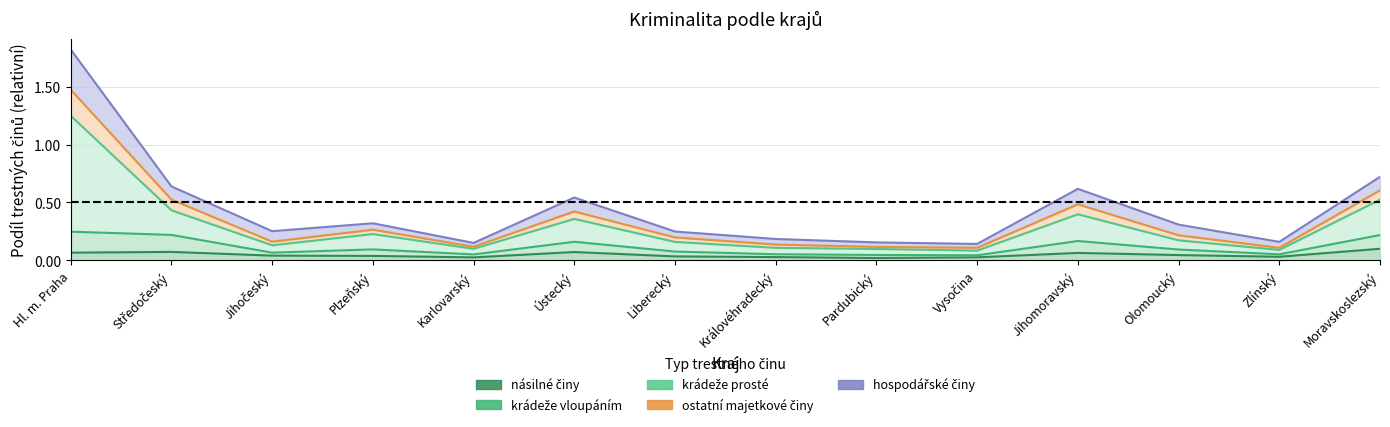

What is the maximum value for násilné činy?

0.1